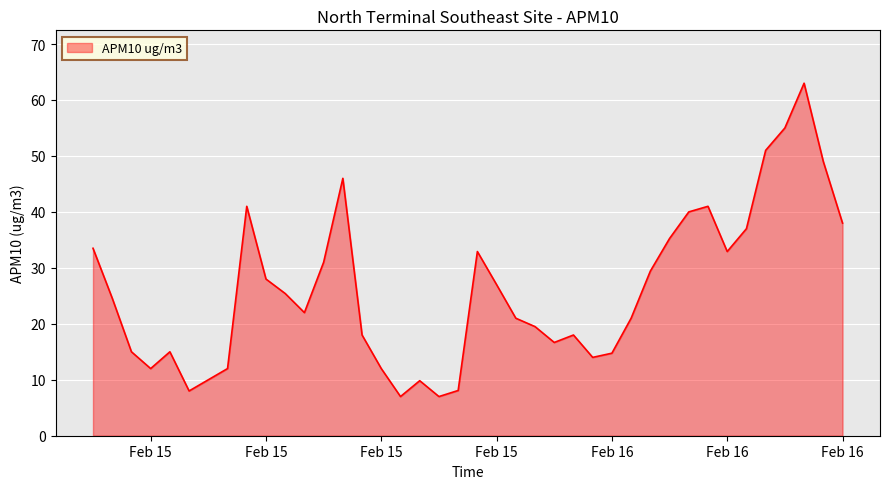

What is the difference between the maximum and minimum values?

56.0